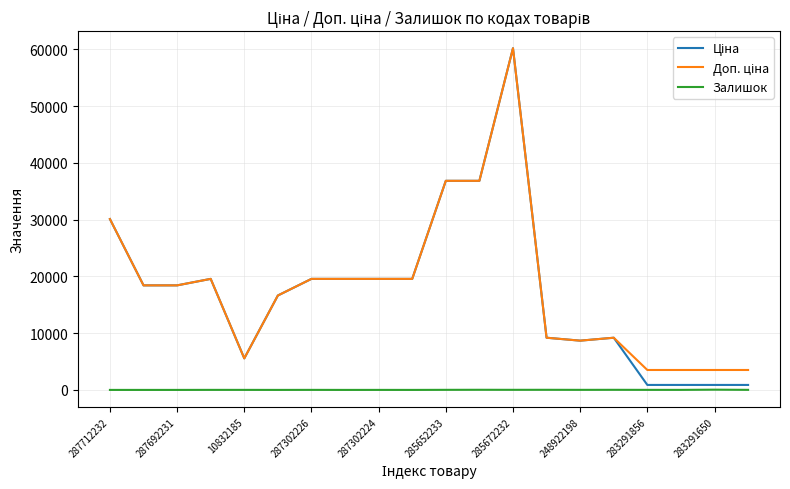

At which category is the sum across all series the highest?

285672232